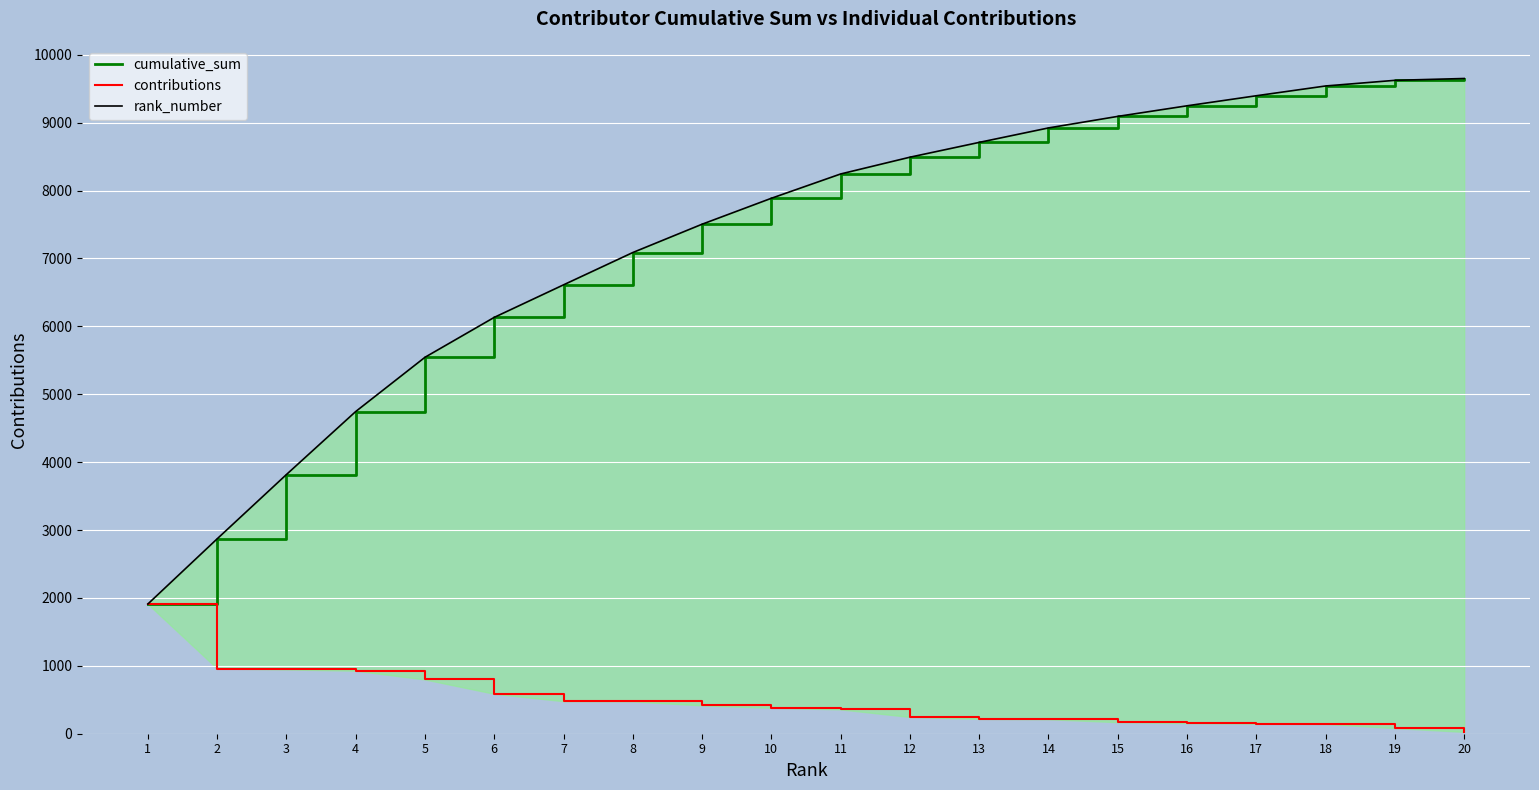

What is the approximate value of rank_number at 20?

9650